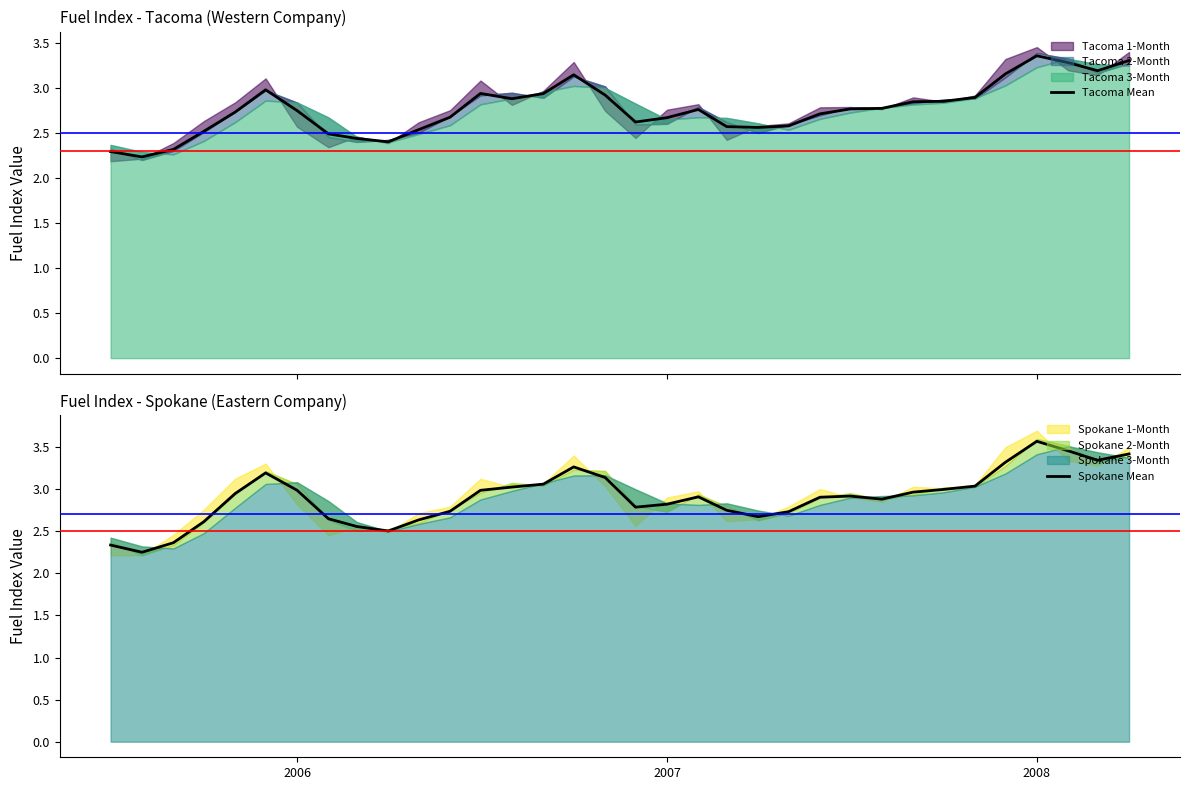

What is the lowest value of the Tacoma Mean series?

2.2